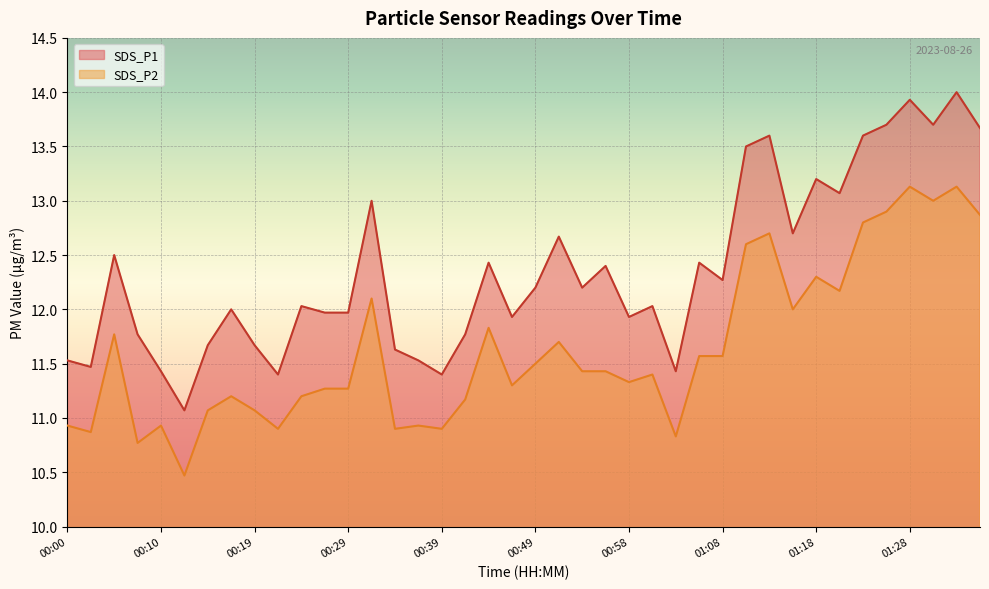

What position from the left is 00:14?

7